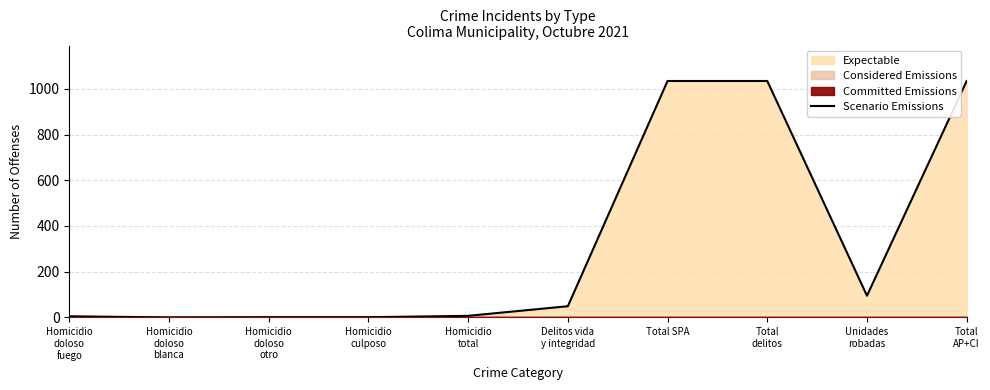

What position from the right is Total SPA?

4